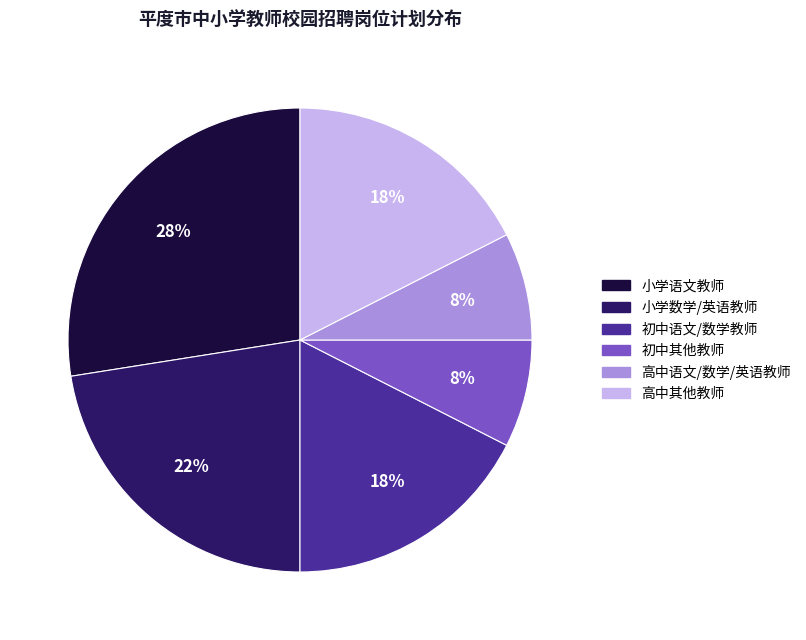

Which slice is the largest?

小学语文教师